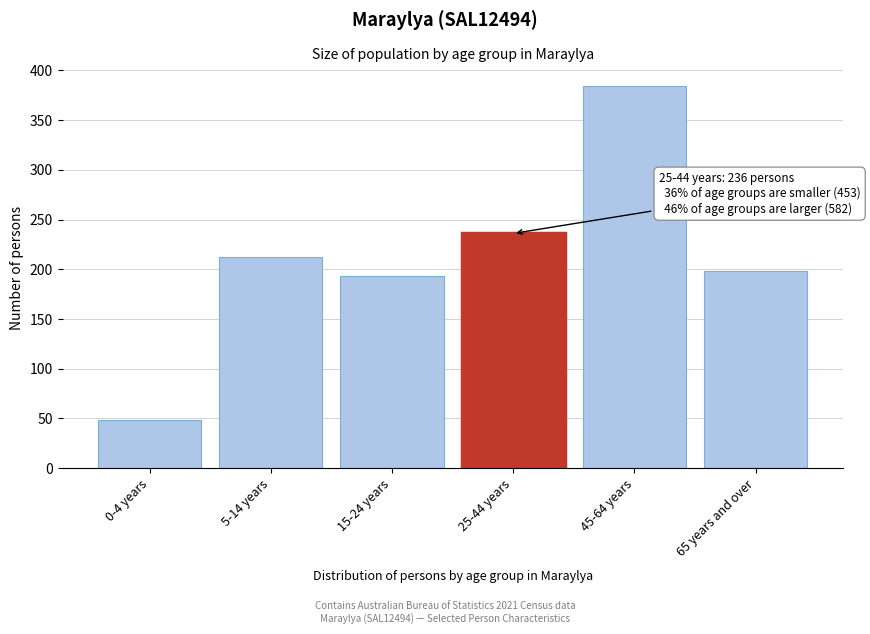

Reading left to right, what are all the values shown in this chart?

0-4 years=48	5-14 years=212	15-24 years=193	25-44 years=236	45-64 years=384	65 years and over=198